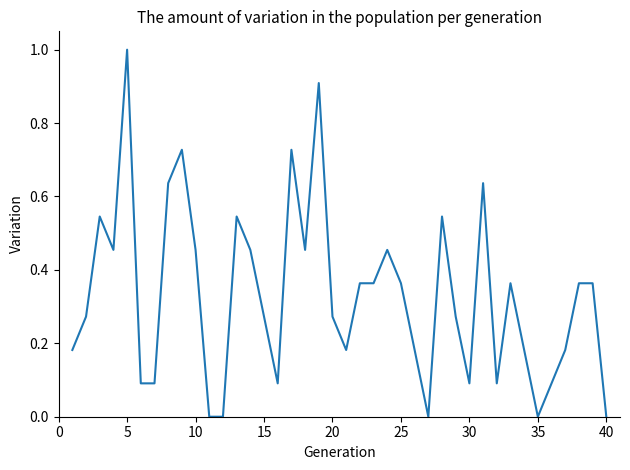

What is the difference between the maximum and minimum values?

1.0